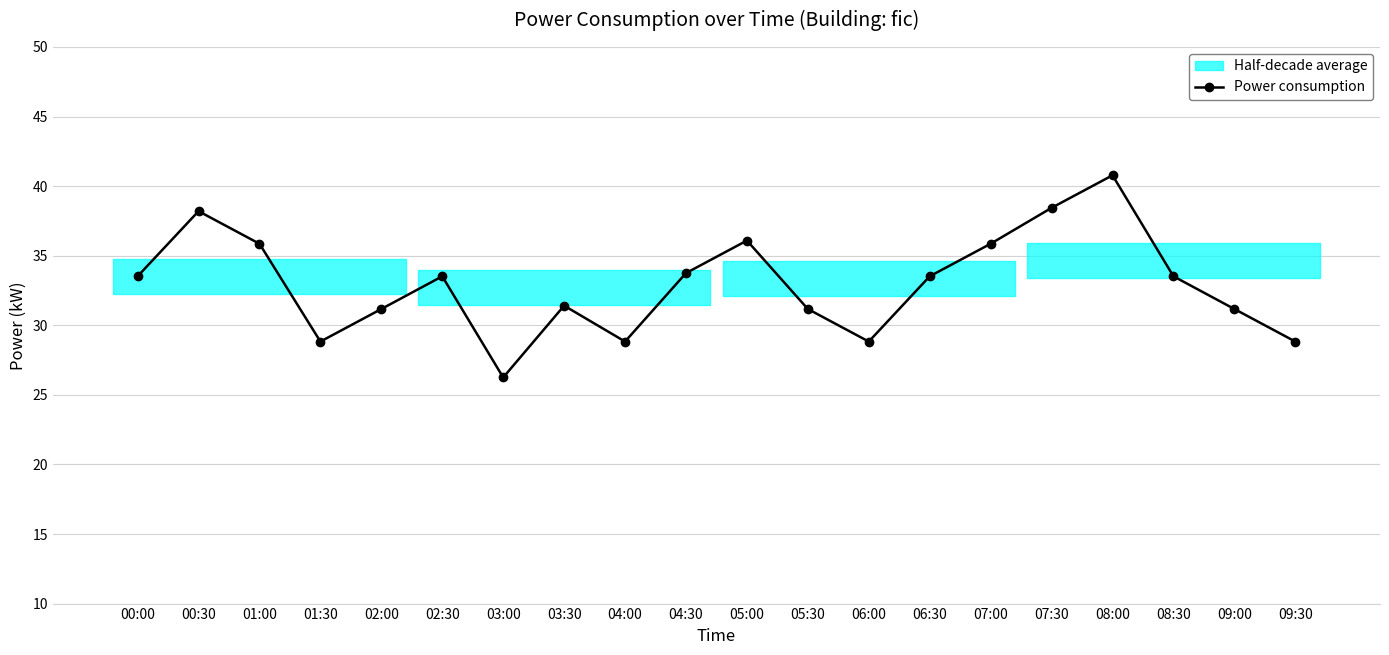

What is the difference between the maximum and minimum values?

14.5